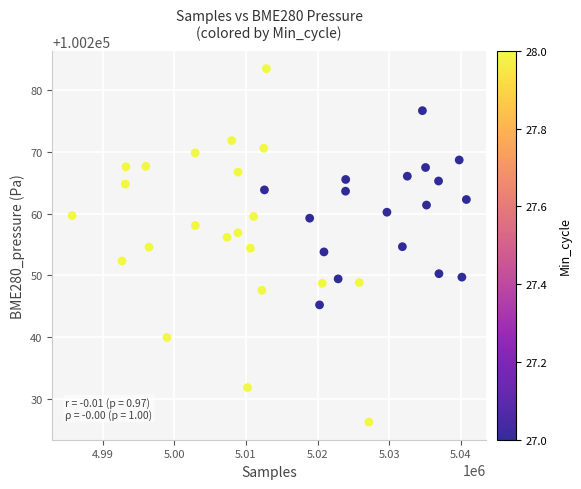

What is the range of Y values (max minus min)?

57.3